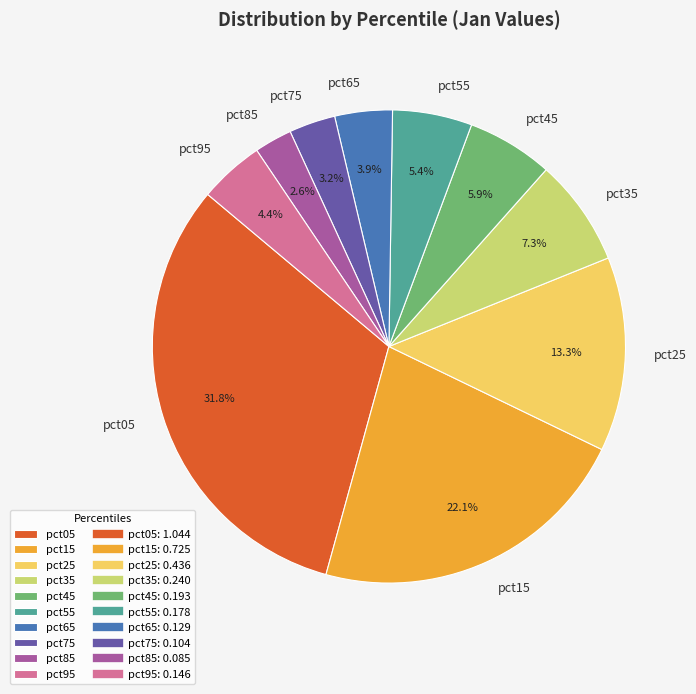

Which slice is the smallest?

pct85